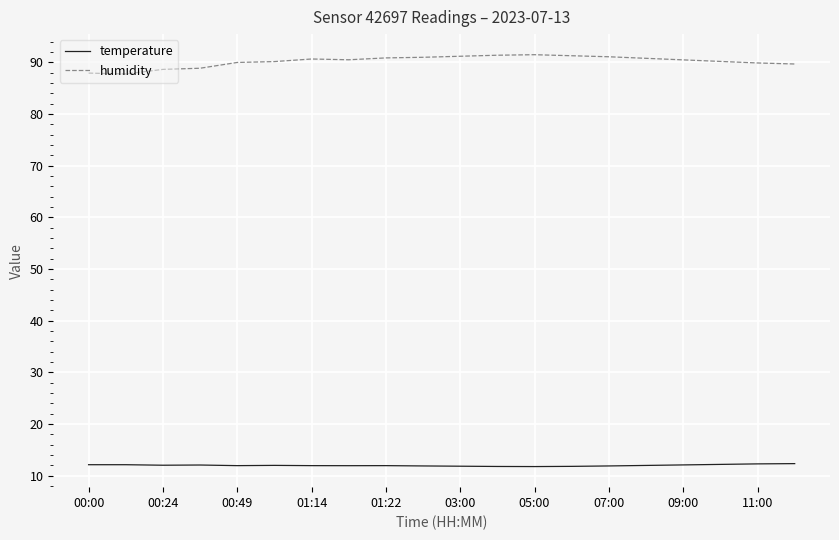

What is the difference between the maximum and minimum values in the humidity series?

3.7